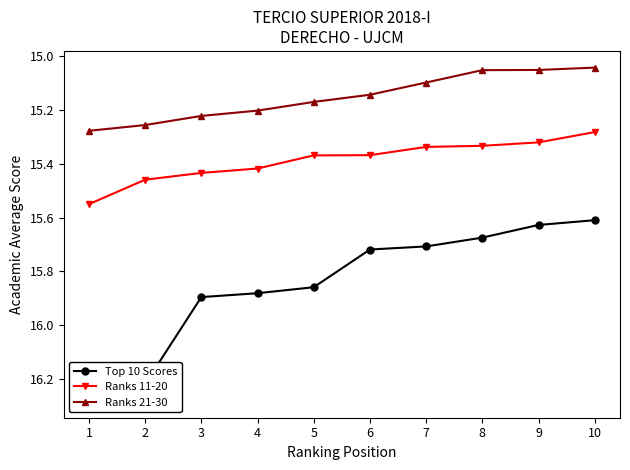

What is the sum of the Ranks 11-20 values at 5 and 7?

30.7